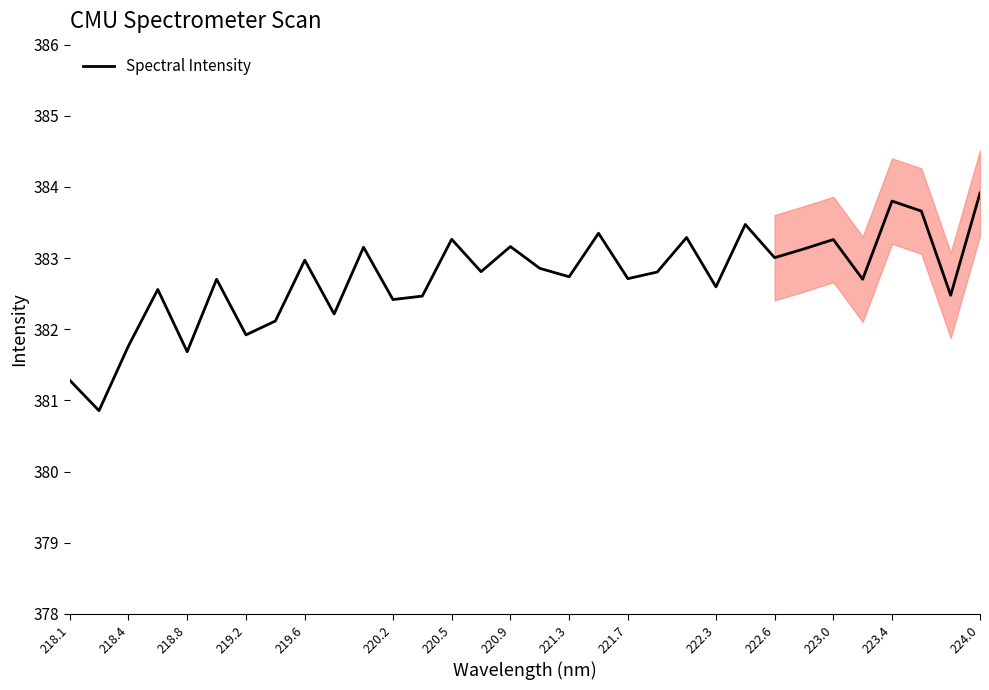

What is the minimum value for Spectral Intensity?

380.9